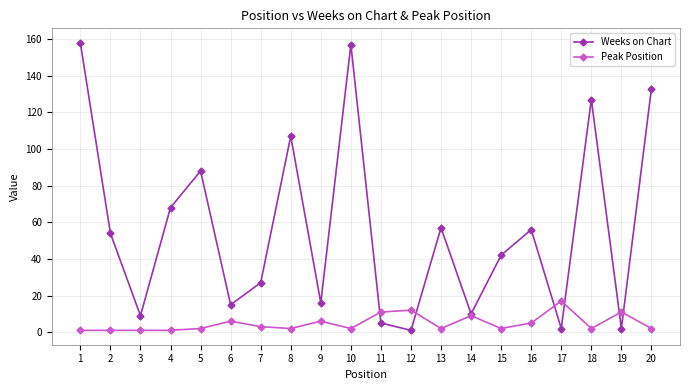

How many lines are shown in the chart?

2